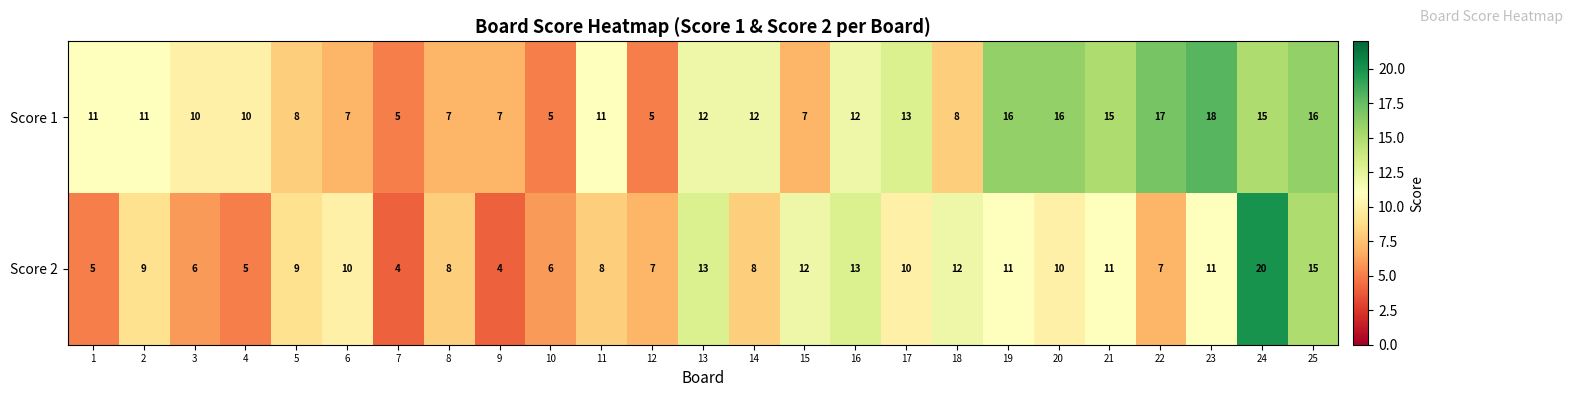

What is the minimum value for Score 2?

4